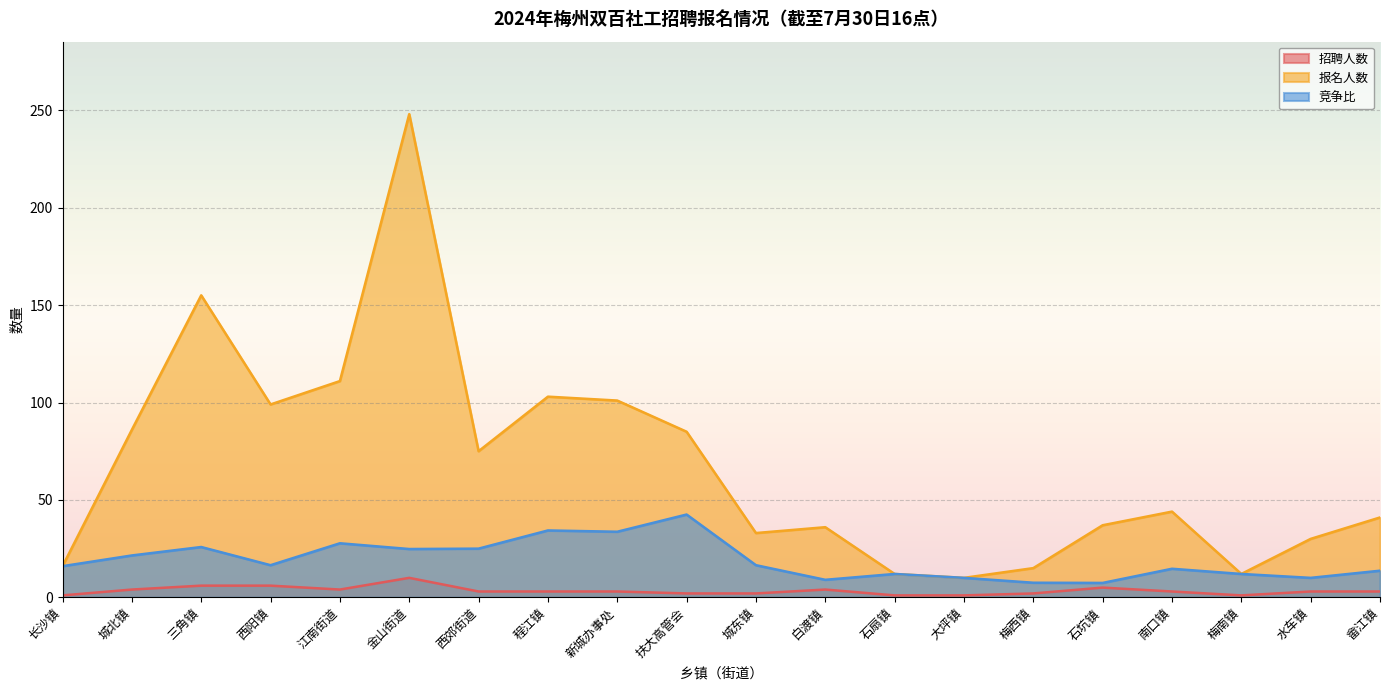

What is the sum of the 竞争比 values at 江南街道 and 梅西镇?

35.2